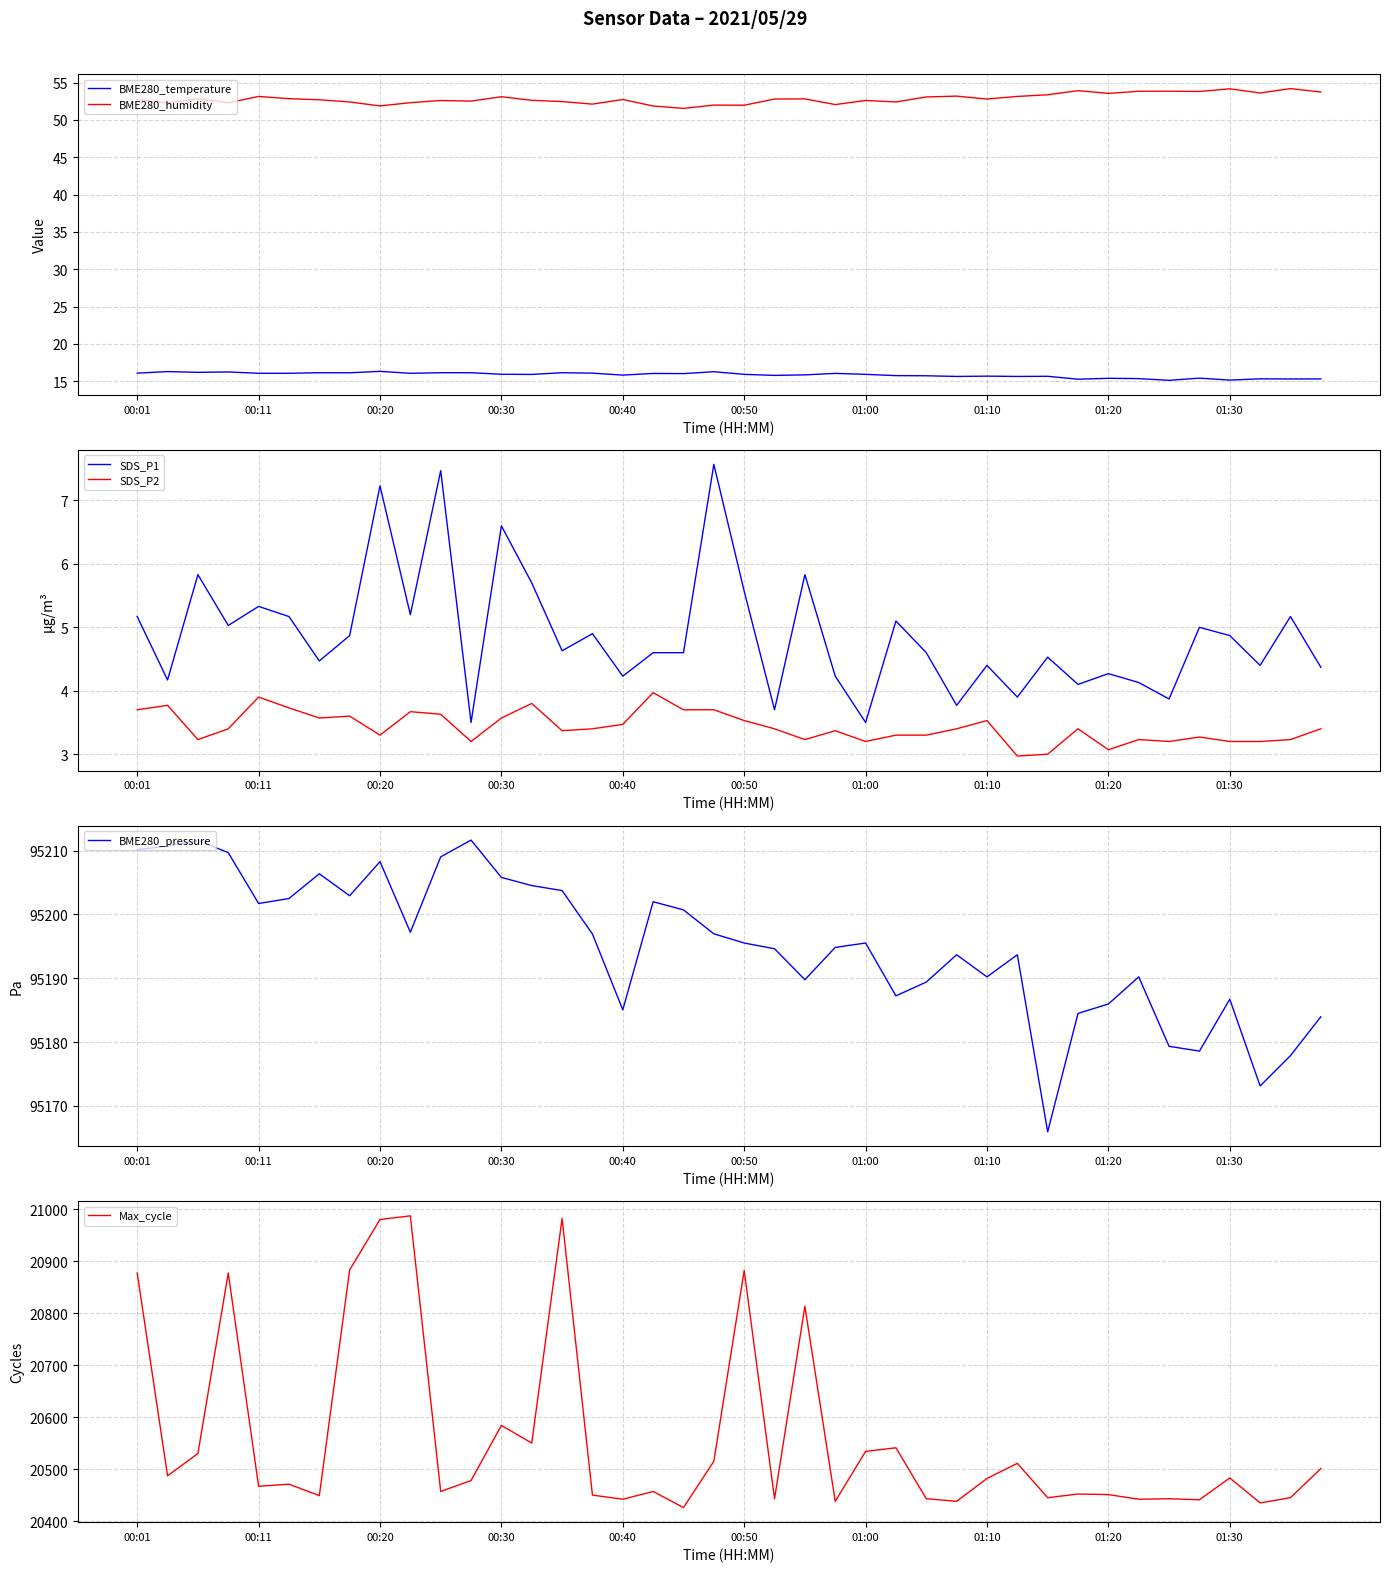

True or false: Max_cycle has a value of 10674 at 01:20.

False